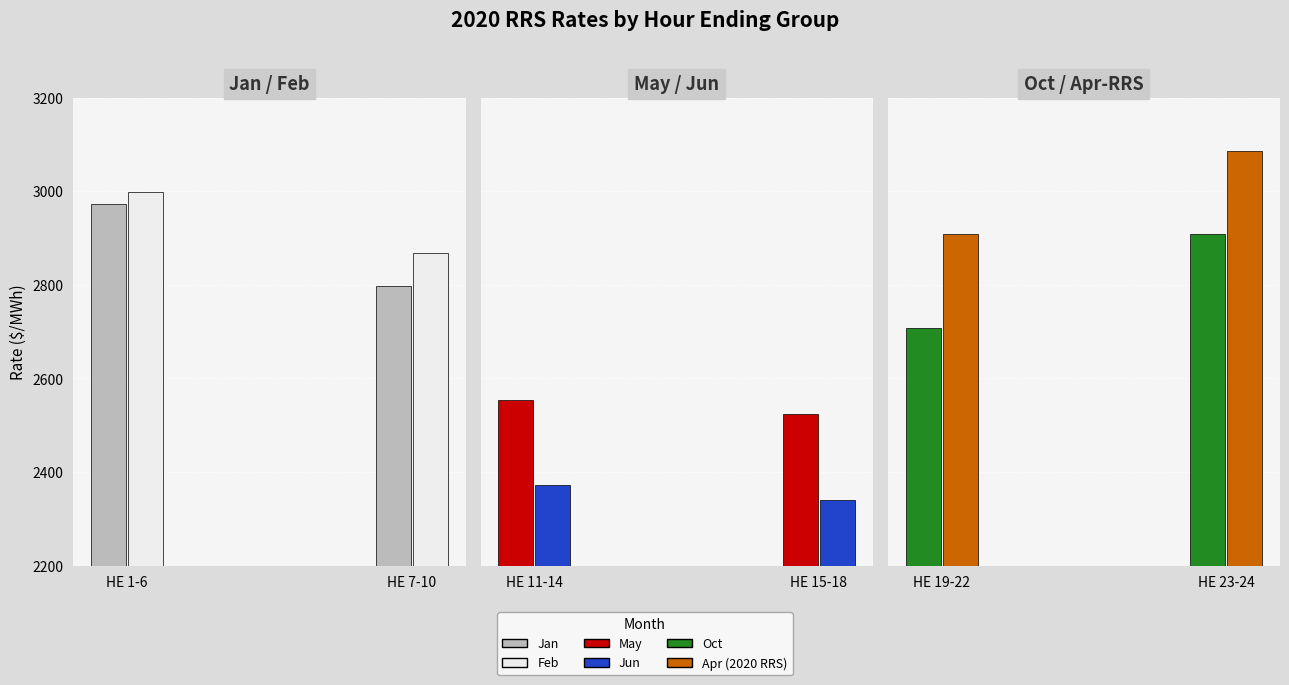

What are all the series names shown in the legend?

Jan, Feb, May, Jun, Oct, Apr (2020 RRS)